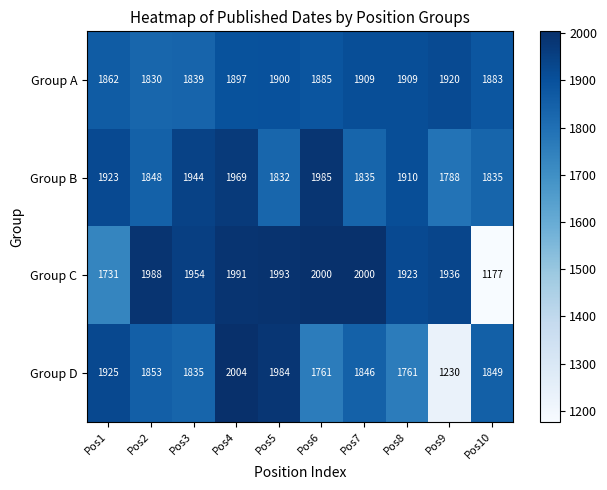

What is the minimum value shown in the chart?

1177